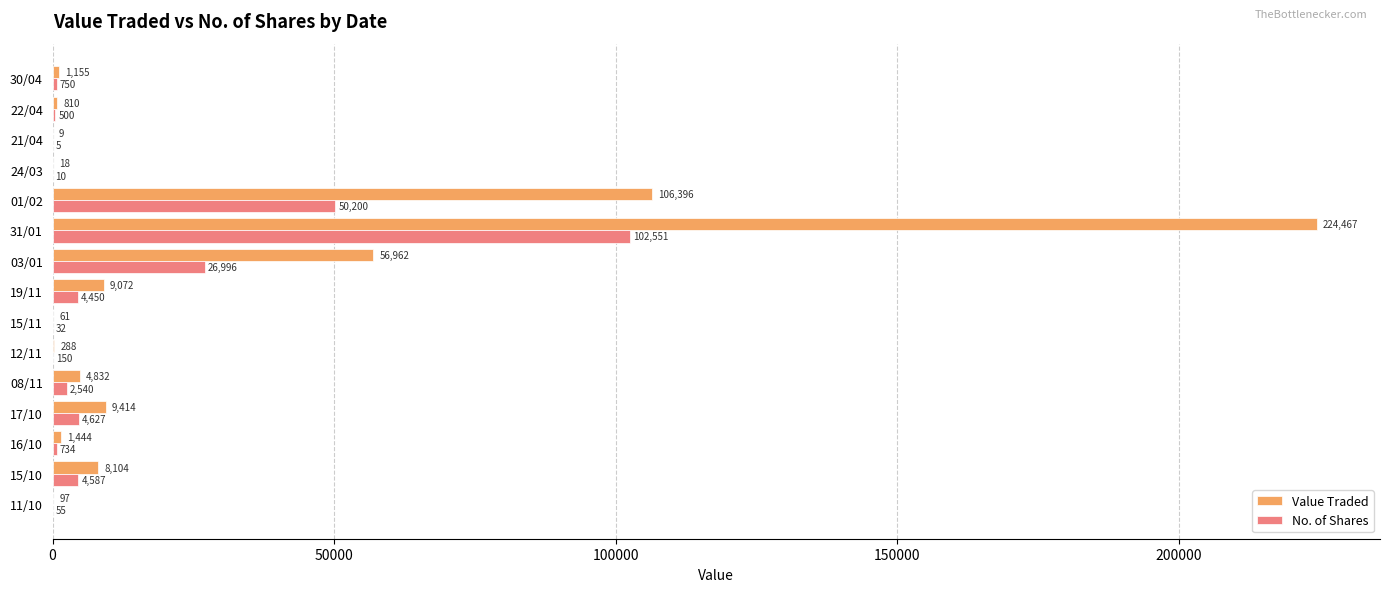

Count the number of categories in the chart.

15